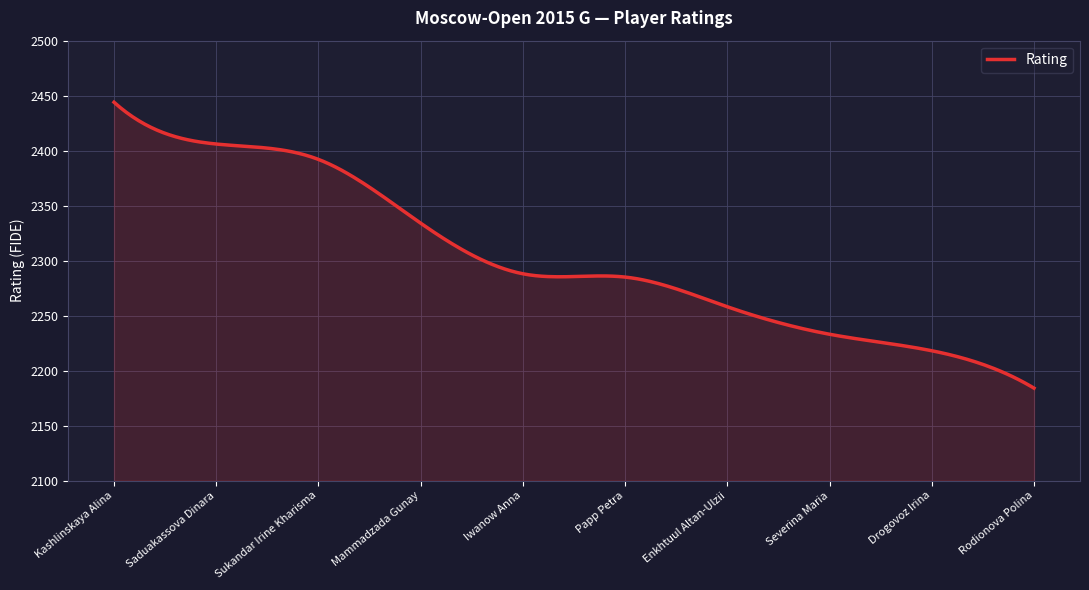

What is the maximum value shown in the chart?

2444.0